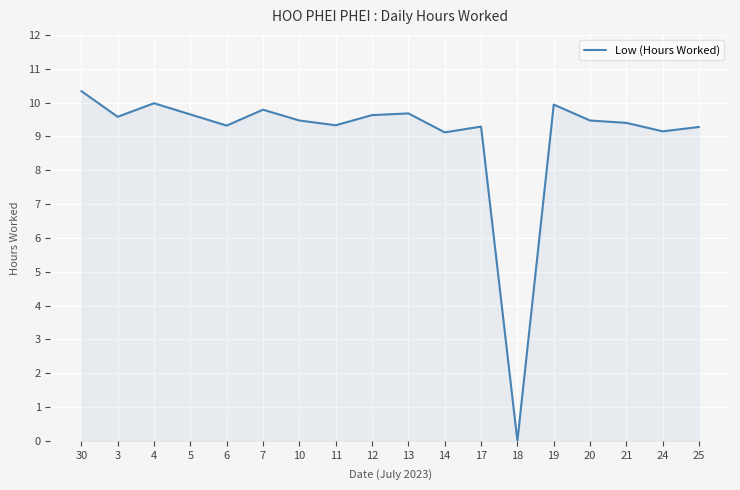

Approximately how many times larger is the value at 21 compared to 5?

1.0